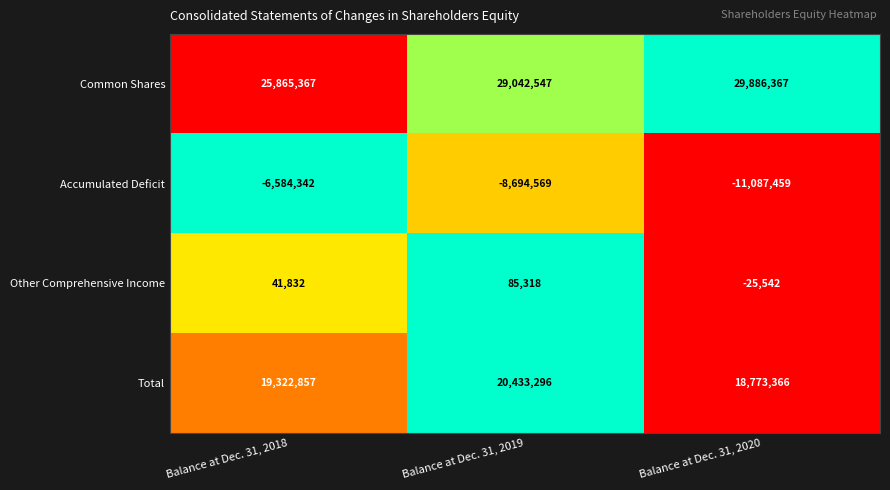

Rank the series at Balance at Dec. 31, 2020 from lowest to highest value.

Accumulated Deficit, Other Comprehensive Income, Total, Common Shares